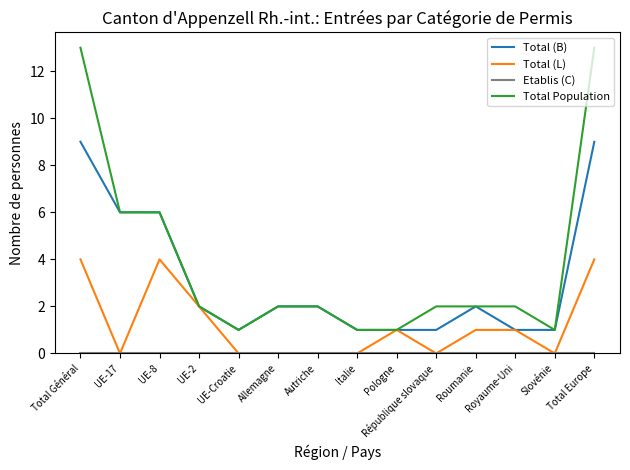

At which label does Total (B) first exceed 2?

Total Général